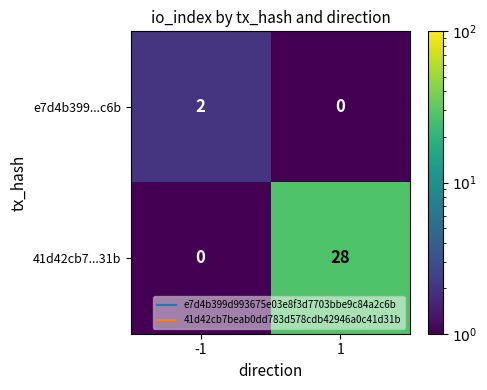

What is the difference between the 41d42cb7...31b values at 1 and -1?

28